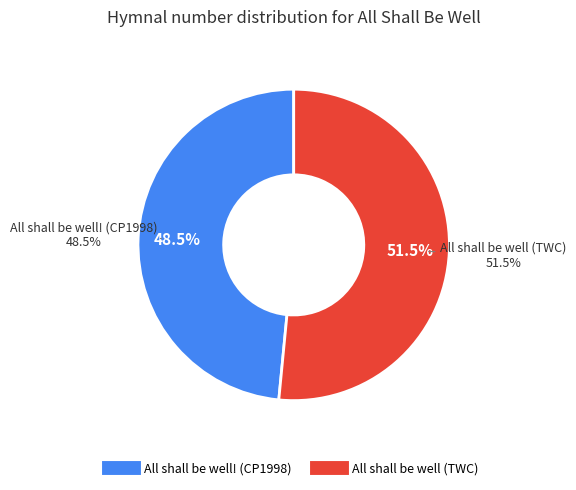

True or false: All shall be well (TWC) accounts for 39% of the total.

False